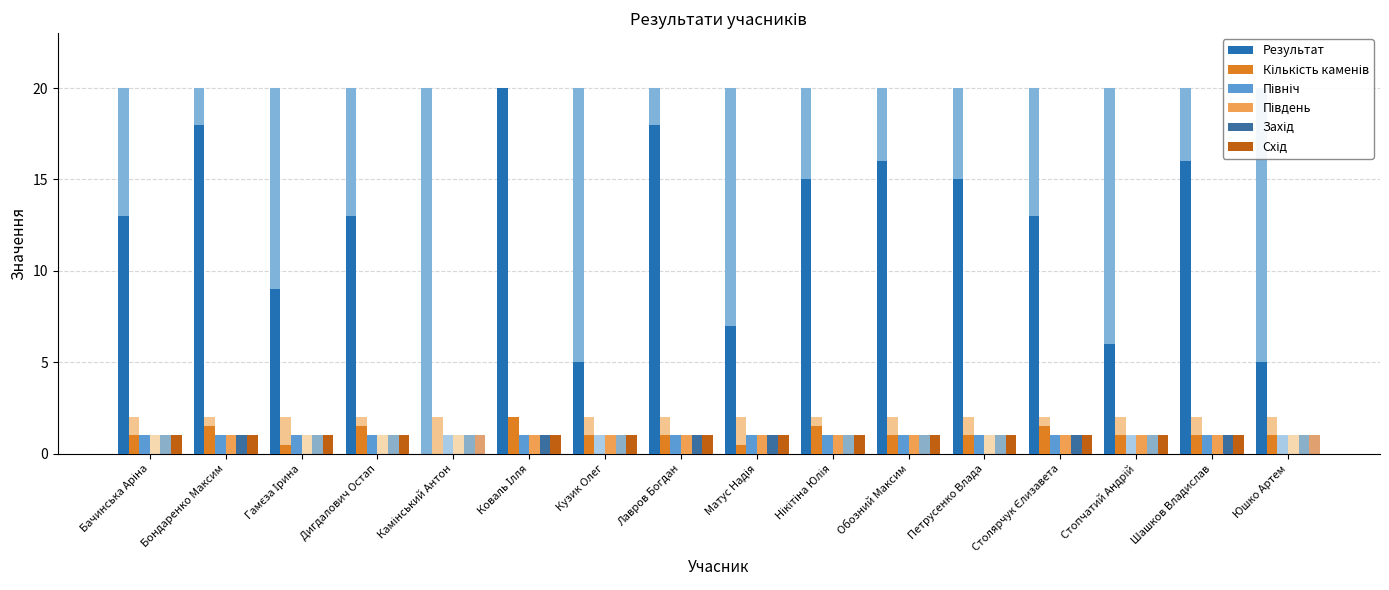

Is it true that Північ equals 1.3 at Коваль Ілля?

False